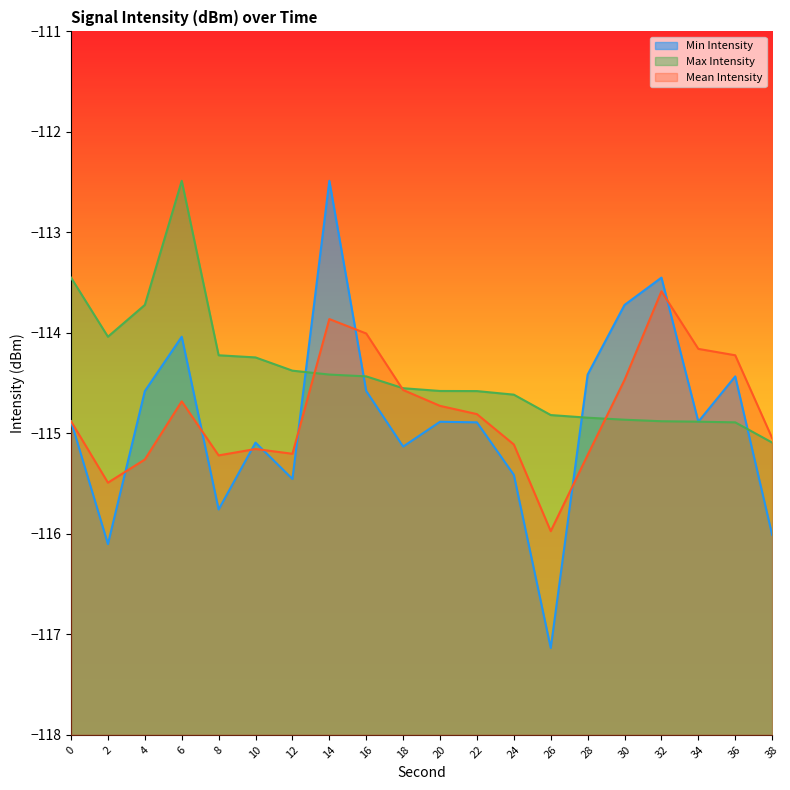

True or false: Mean Intensity and Min Intensity intersect in this chart.

True